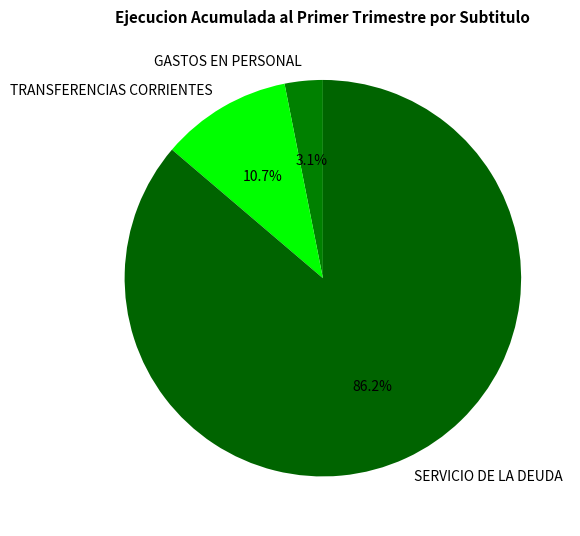

What portion of the pie excludes TRANSFERENCIAS CORRIENTES?

89.3%